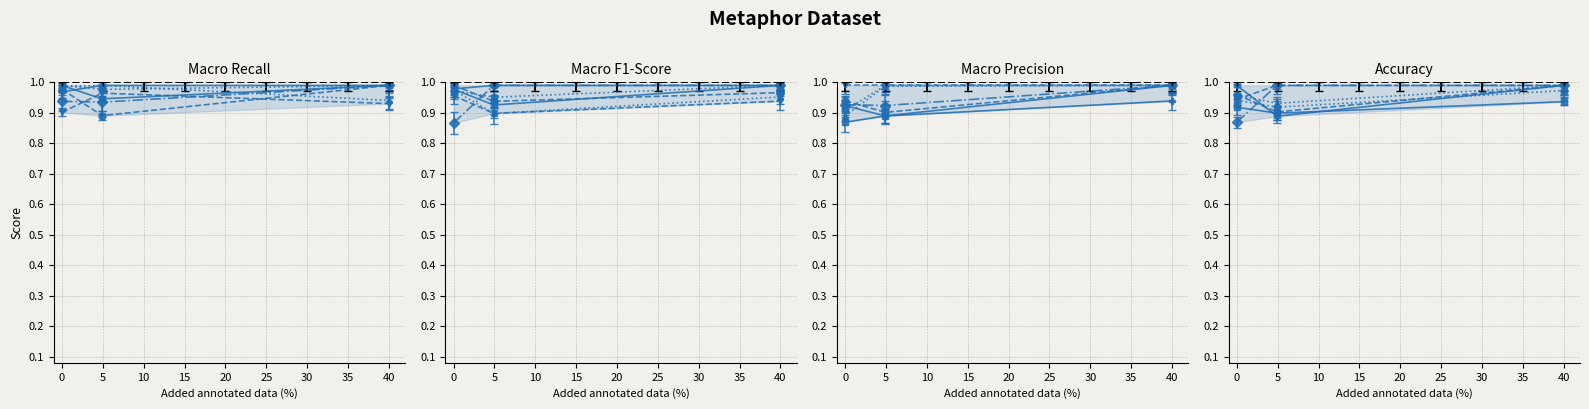

True or false: the data shows 1.3 at 40.

False